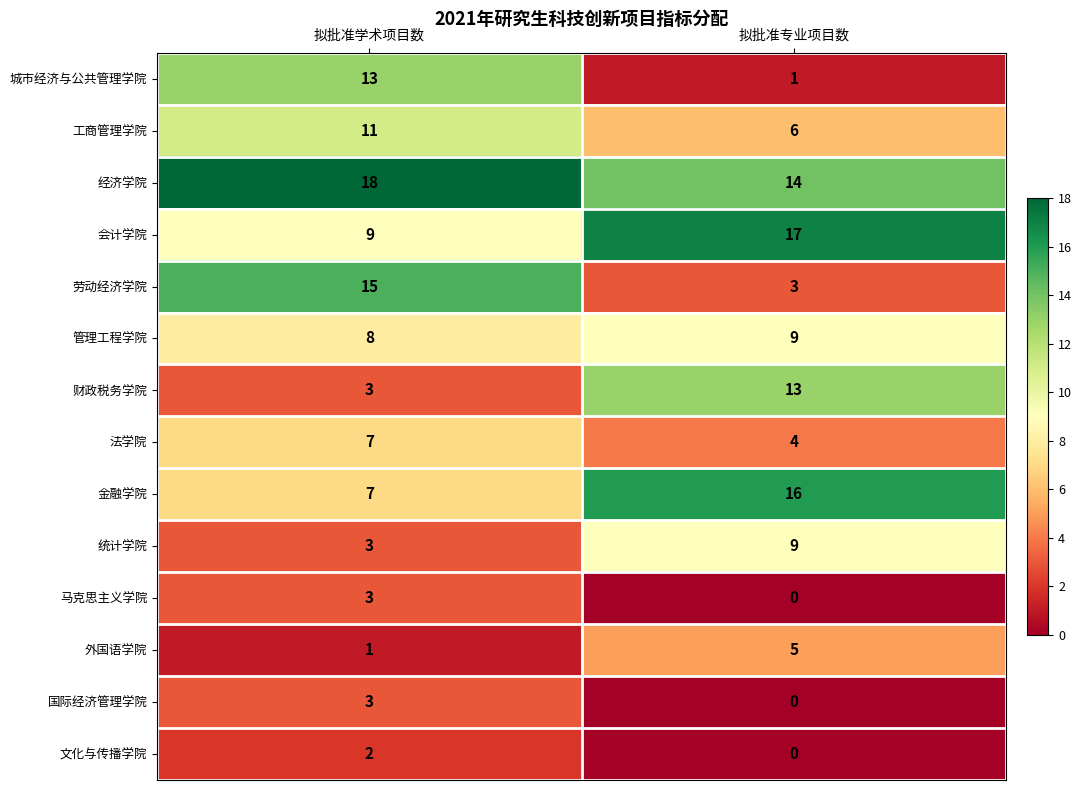

Where is 外国语学院 nearest to the value 3?

拟批准学术项目数